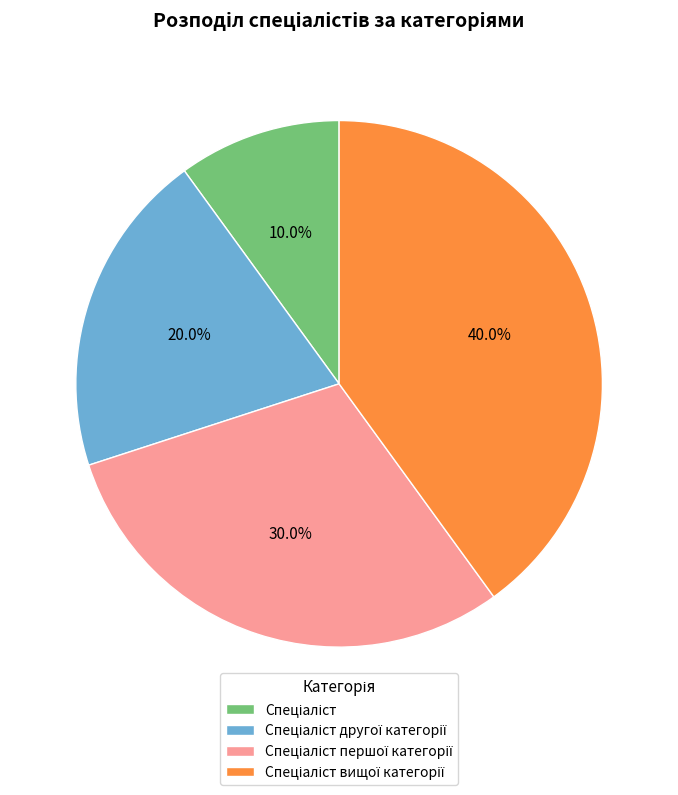

Is there a majority slice in this chart?

No